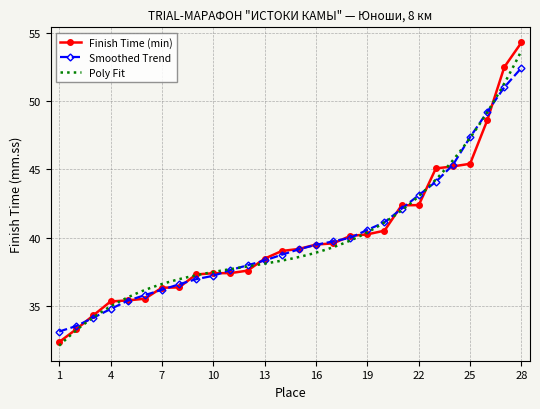

Reading left to right, list all the values displayed in this chart.

32.4	33.3	34.3	35.3	35.4	35.5	36.3	36.4	37.3	37.4	37.4	37.6	38.5	39.0	39.2	39.5	39.6	40.1	40.2	40.5	42.4	42.4	45.1	45.2	45.4	48.6	52.5	54.3